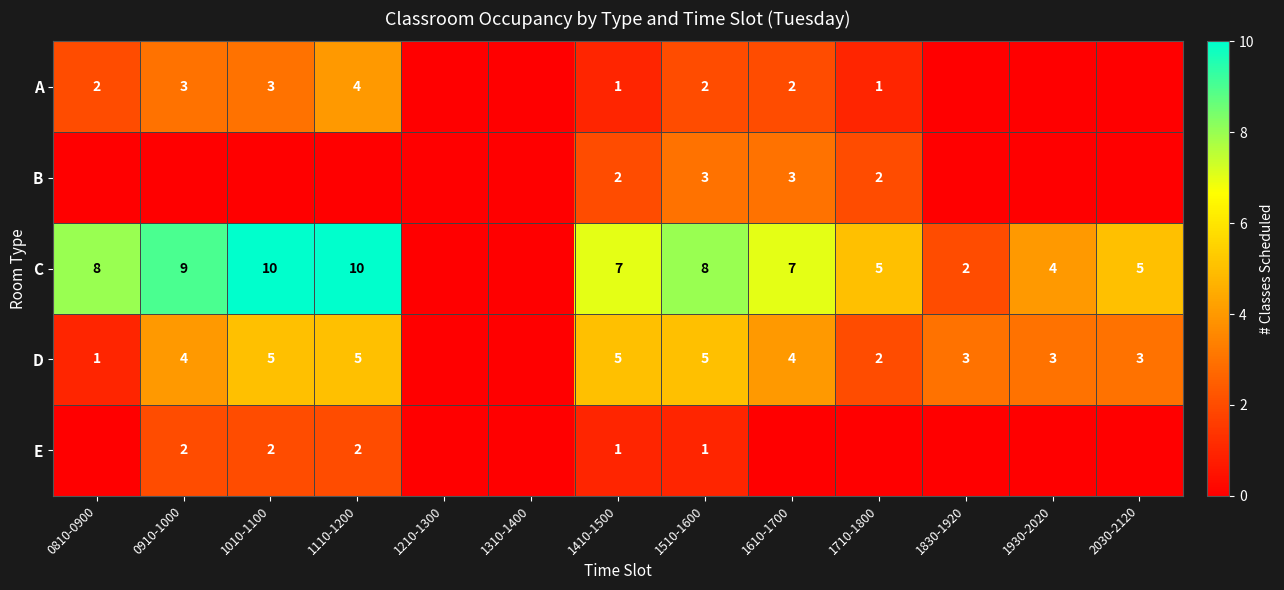

True or false: C has a value of 3 at 1110-1200.

False